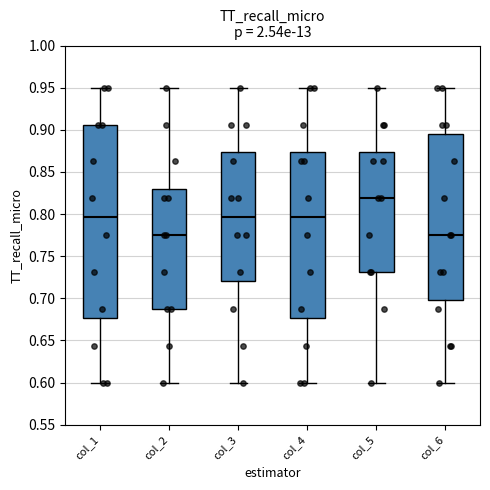

Reading left to right, read every box against the y-axis: the position of its median line, the range the box covers, and the ends of its whiskers. The values are not printed on the chart, so give them approximately, as read against the axis.

col_1: median 0.795, box 0.675 to 0.905, whiskers 0.600 to 0.950
col_2: median 0.775, box 0.690 to 0.830, whiskers 0.600 to 0.950
col_3: median 0.795, box 0.720 to 0.875, whiskers 0.600 to 0.950
col_4: median 0.795, box 0.675 to 0.875, whiskers 0.600 to 0.950
col_5: median 0.820, box 0.730 to 0.875, whiskers 0.600 to 0.950
col_6: median 0.775, box 0.700 to 0.895, whiskers 0.600 to 0.950